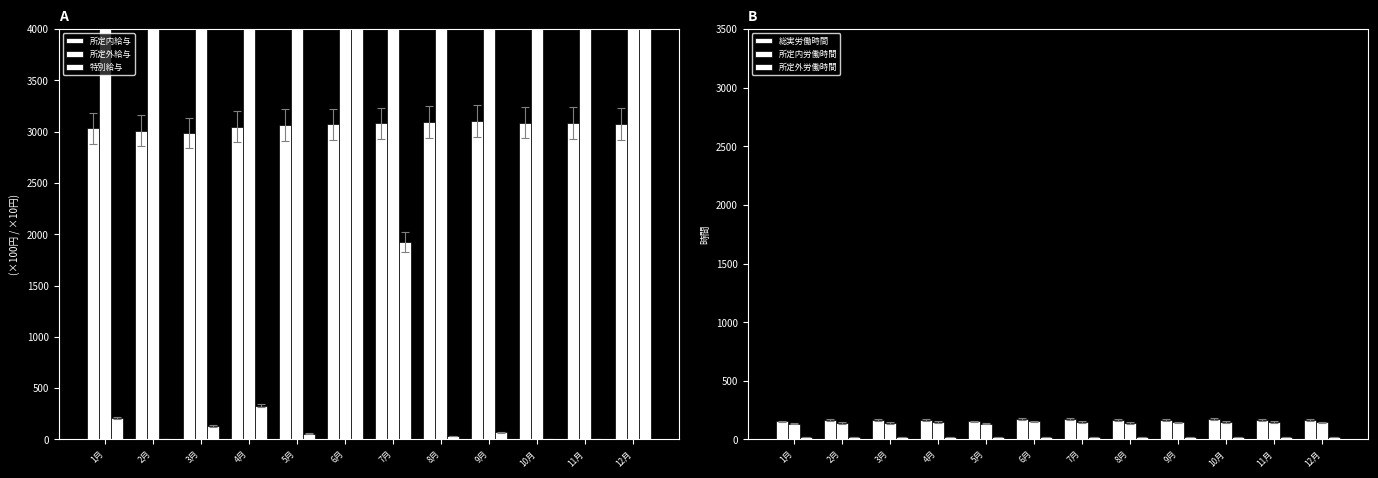

True or false: 所定外労働時間 has a value of 13.0 at 11月.

False